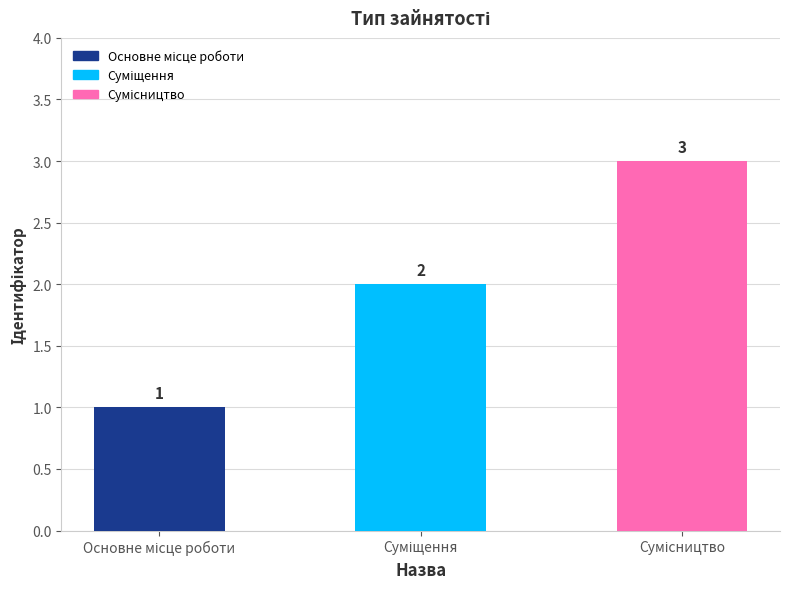

Reading left to right, what are all the values shown in this chart?

1	2	3